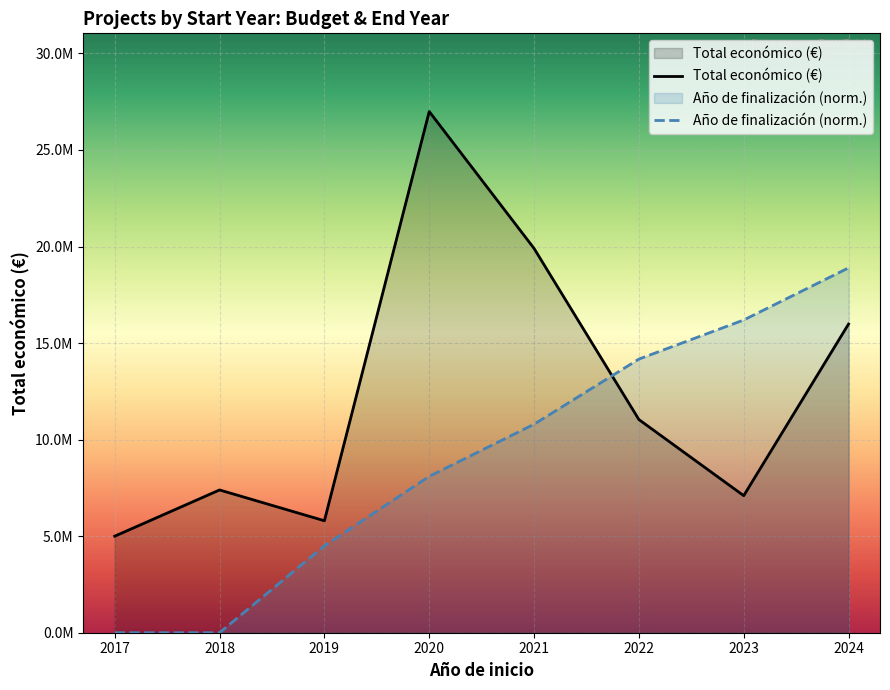

What is the value of the Total económico (€) point at the 2nd from the left?

7393615.0